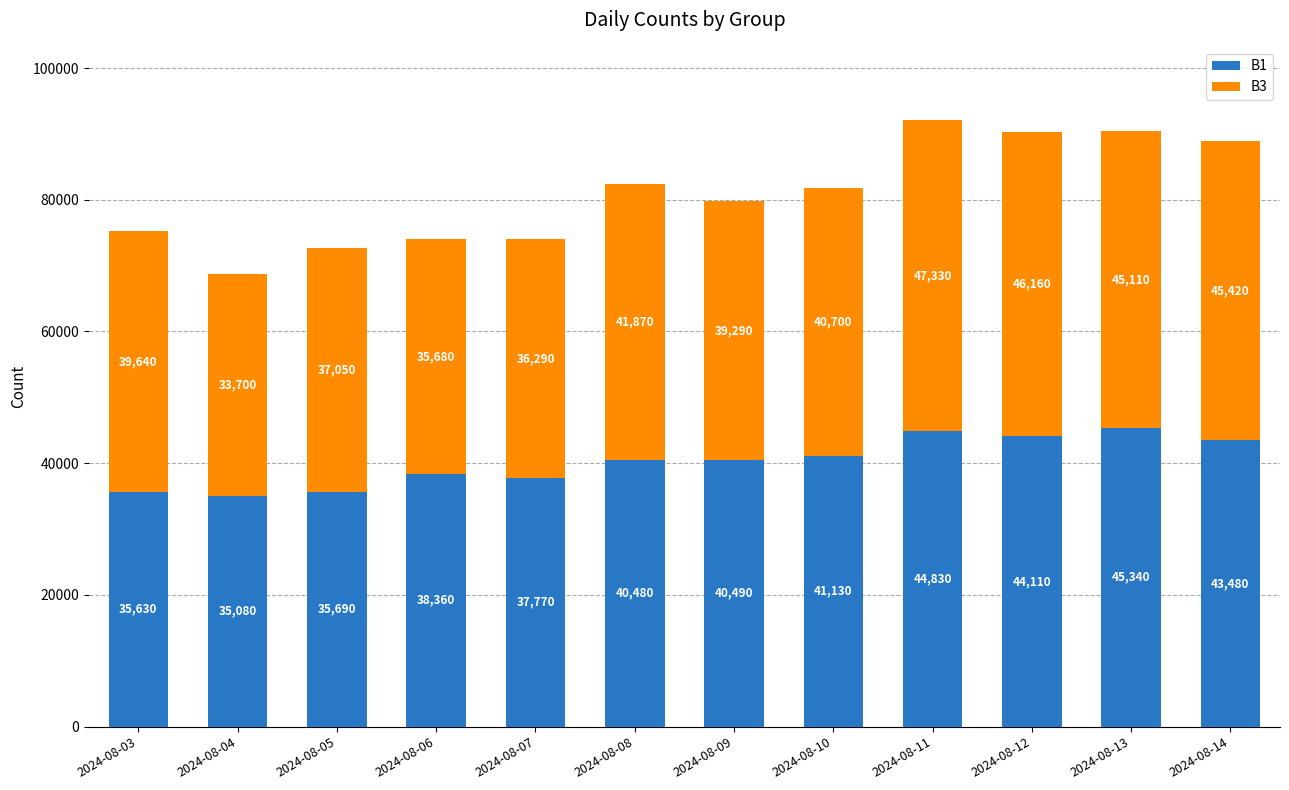

Reading left to right, transcribe the values for B1.

2024-08-03=35630	2024-08-04=35080	2024-08-05=35690	2024-08-06=38360	2024-08-07=37770	2024-08-08=40480	2024-08-09=40490	2024-08-10=41130	2024-08-11=44830	2024-08-12=44110	2024-08-13=45340	2024-08-14=43480